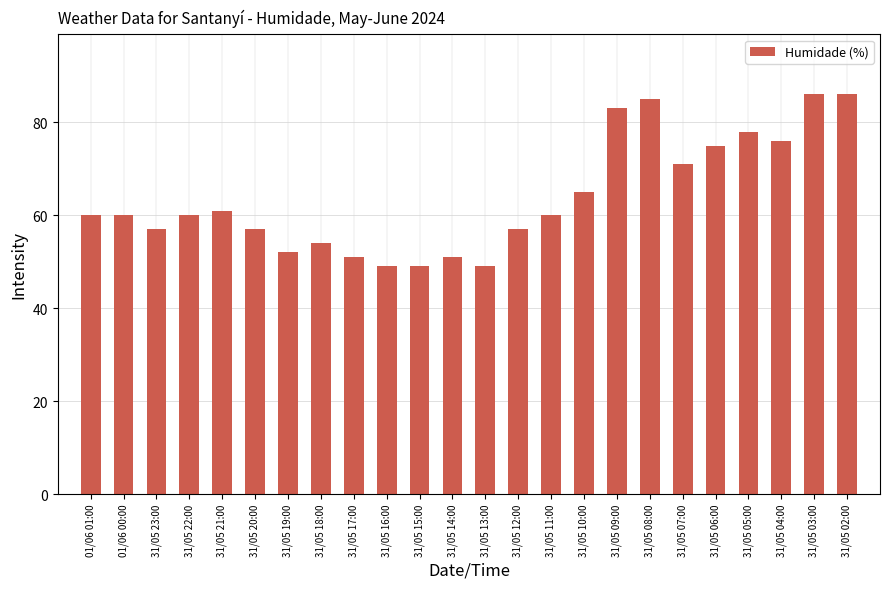

What is the minimum value shown in the chart?

49